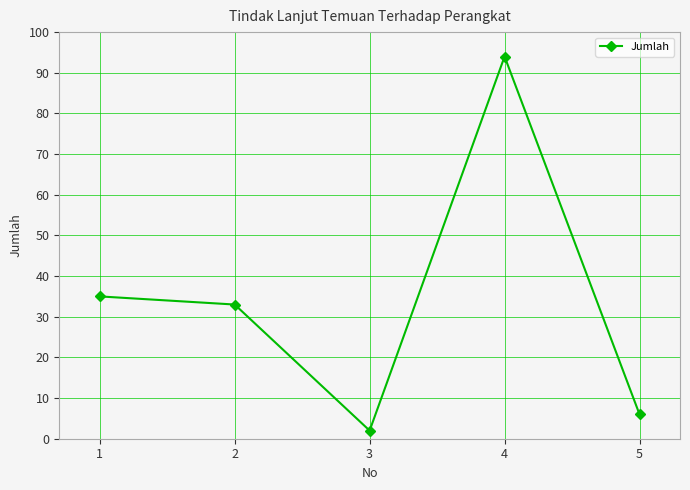

What is the difference between the second highest and second lowest values?

29